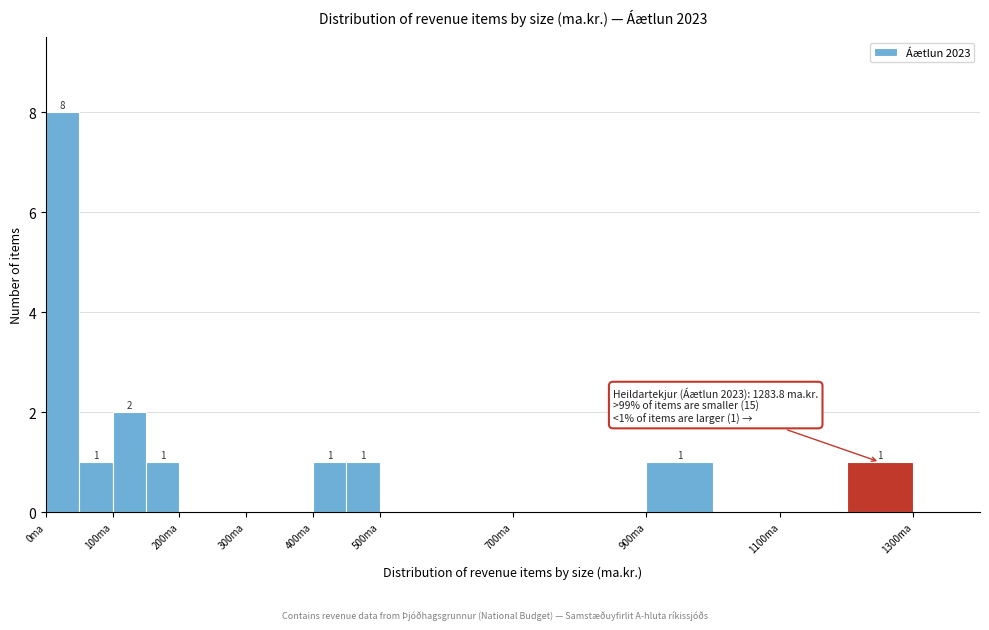

Which range on the x-axis has the tallest bar?

0 to 50